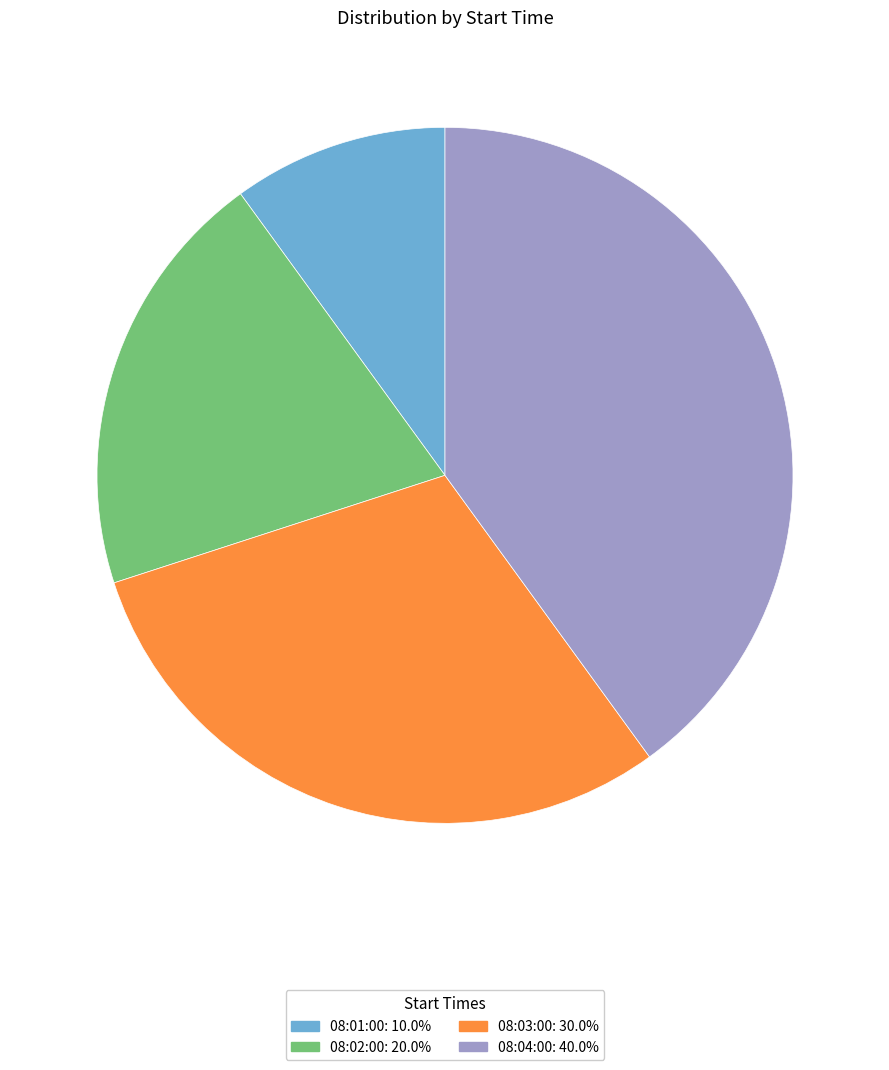

Do 08:02:00: 20.0% and 08:01:00: 10.0% together represent more than half of the pie?

No